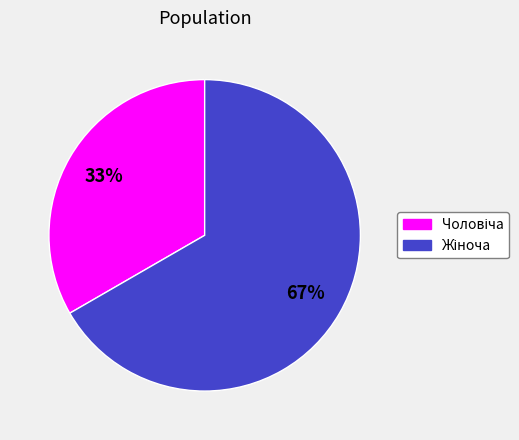

To the nearest percent, what is the average slice percentage?

50%